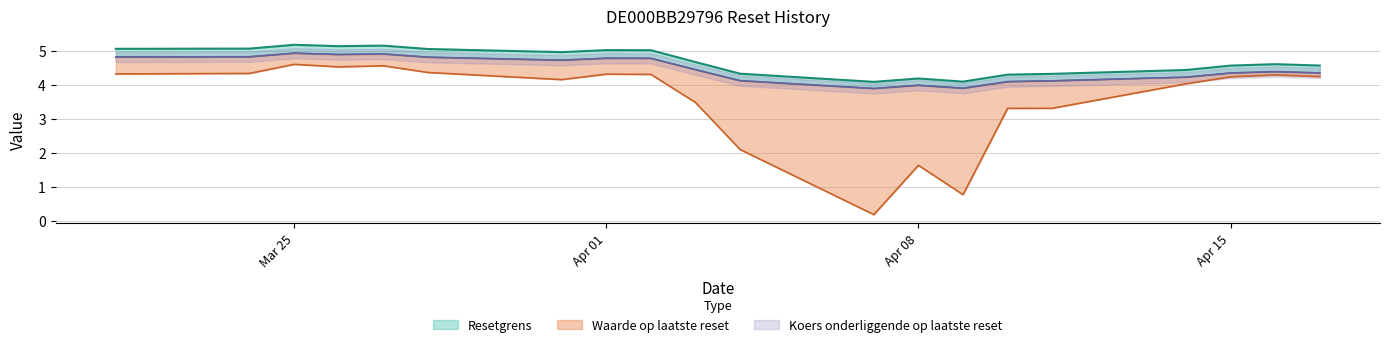

True or false: Koers onderliggende op laatste reset and Resetgrens cross at least once.

False